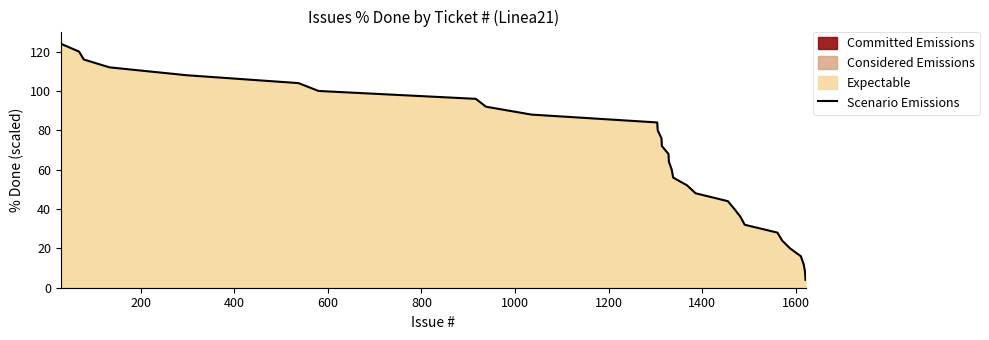

How many values are below 64?

15